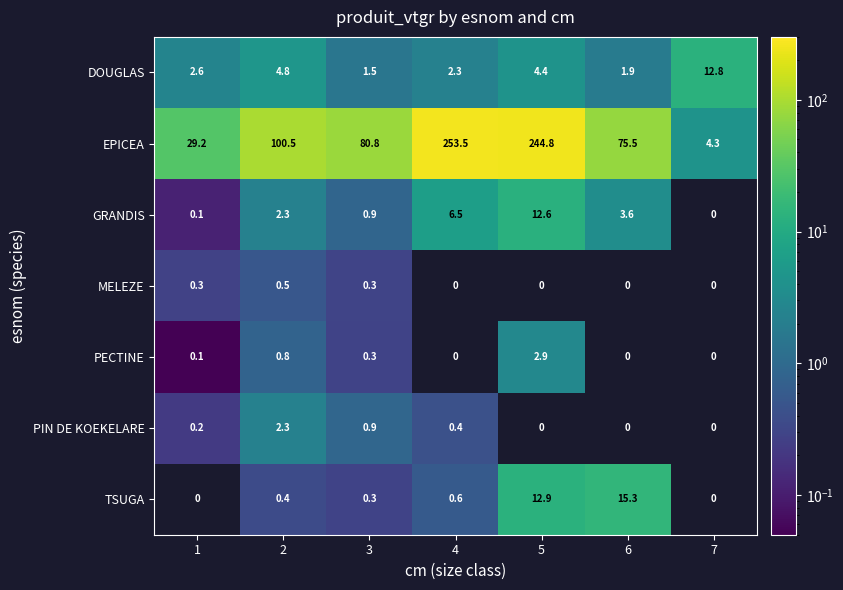

List the labels in order of EPICEA value, largest first.

4, 5, 2, 3, 6, 1, 7